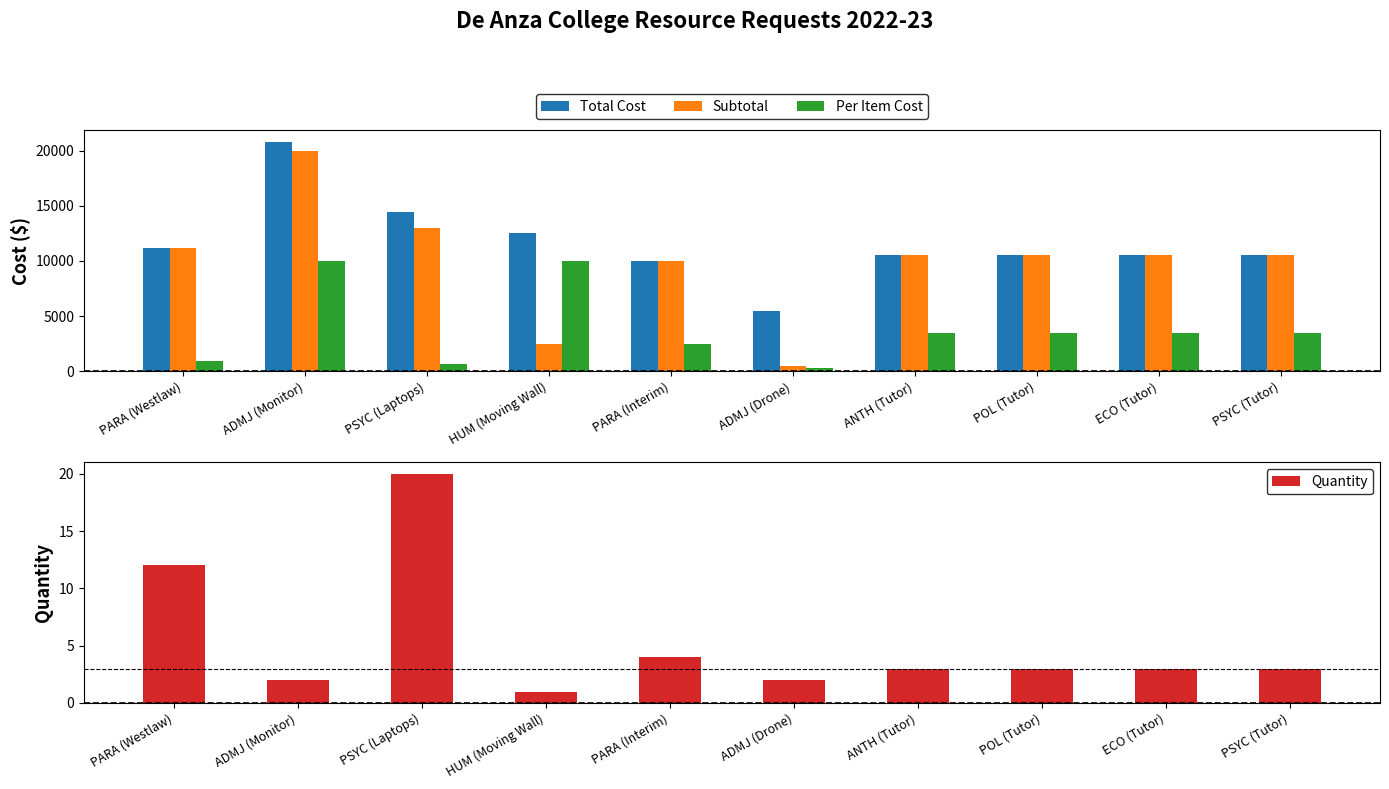

What is the label of the 2nd bar from the left?

ADMJ (Monitor)